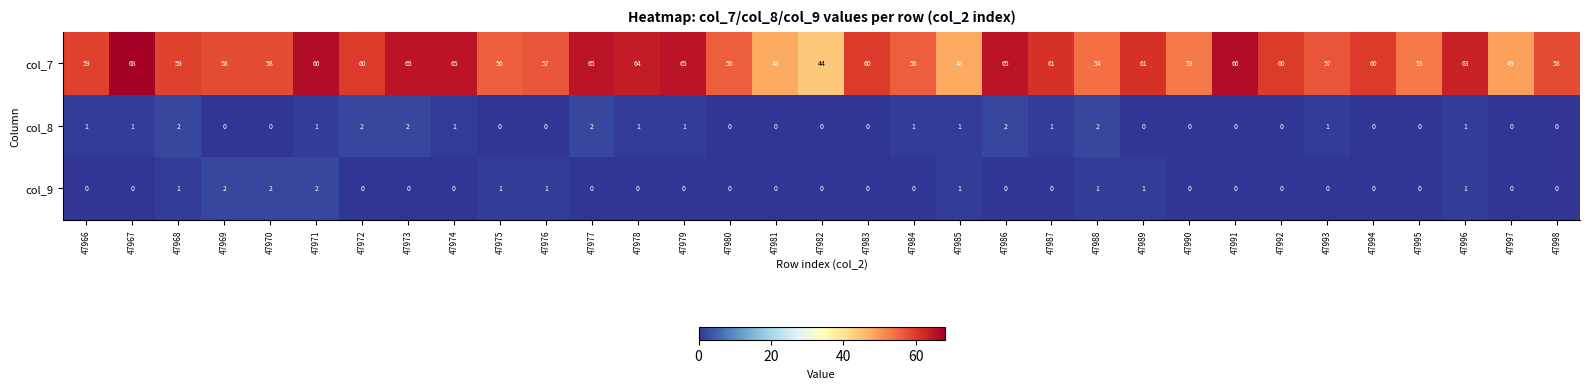

What is the difference between the second highest and second lowest values in the col_7 series?

18